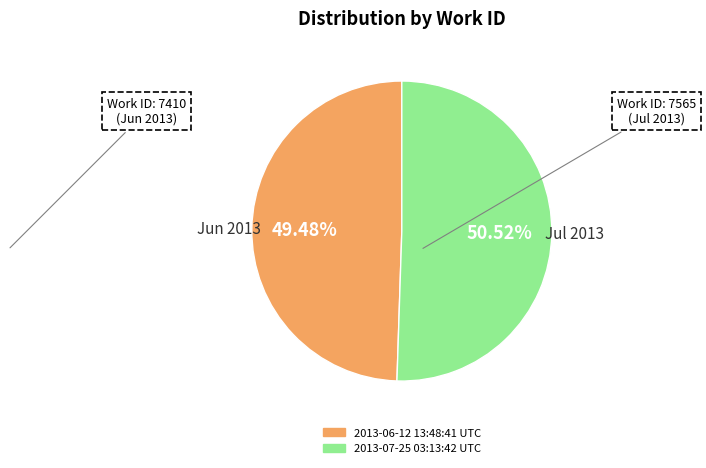

Is 2013-07-25 03:13:42 UTC the majority of the pie?

Yes